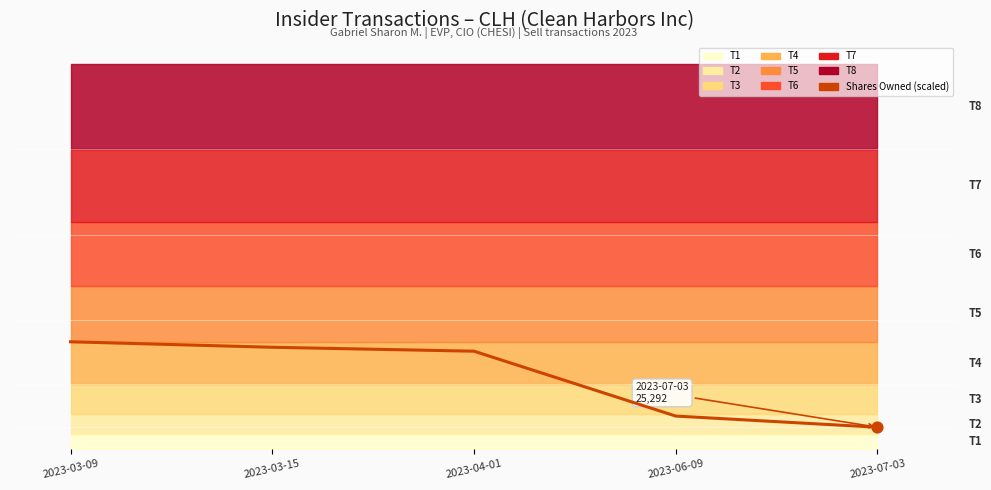

Approximately how many times larger is the value at 2023-07-03 compared to 2023-06-09?

0.7